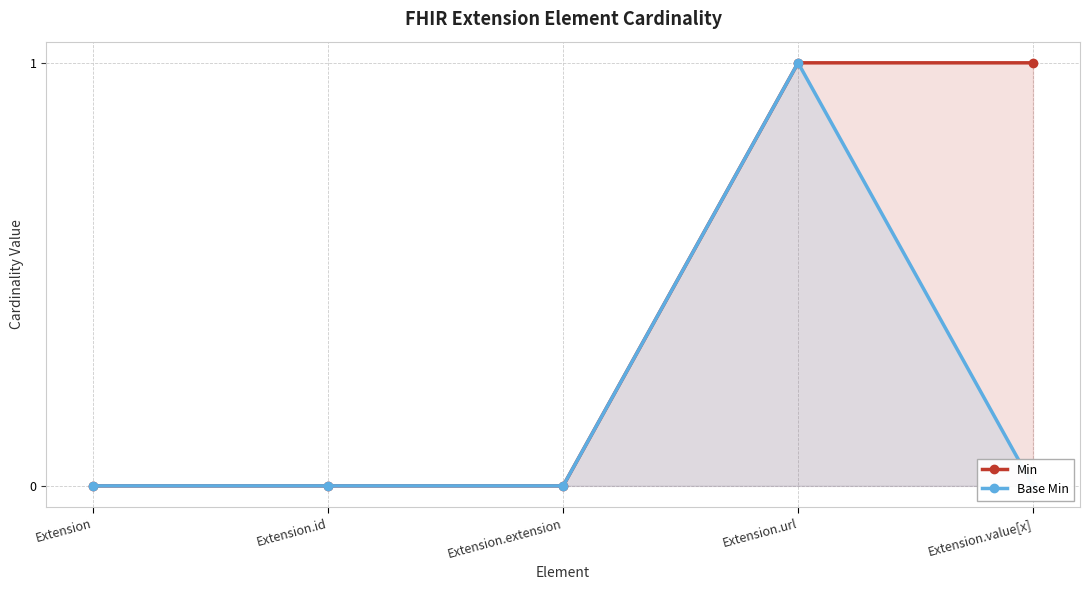

True or false: Base Min has more than 1 interior local peaks.

False